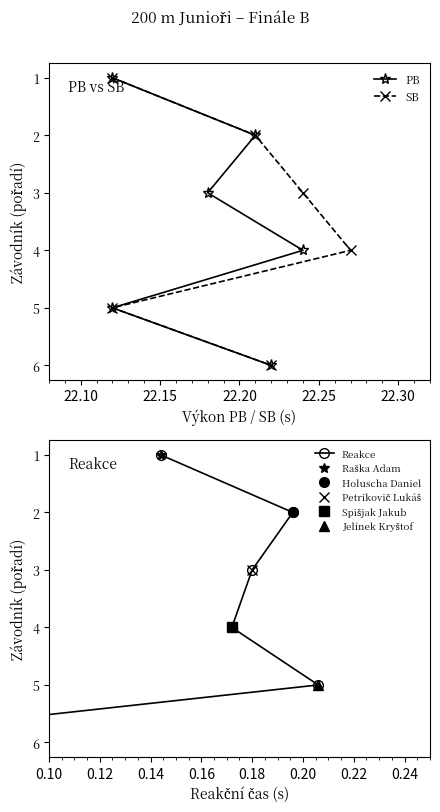

Does the chart display data point markers on the line(s)?

Yes